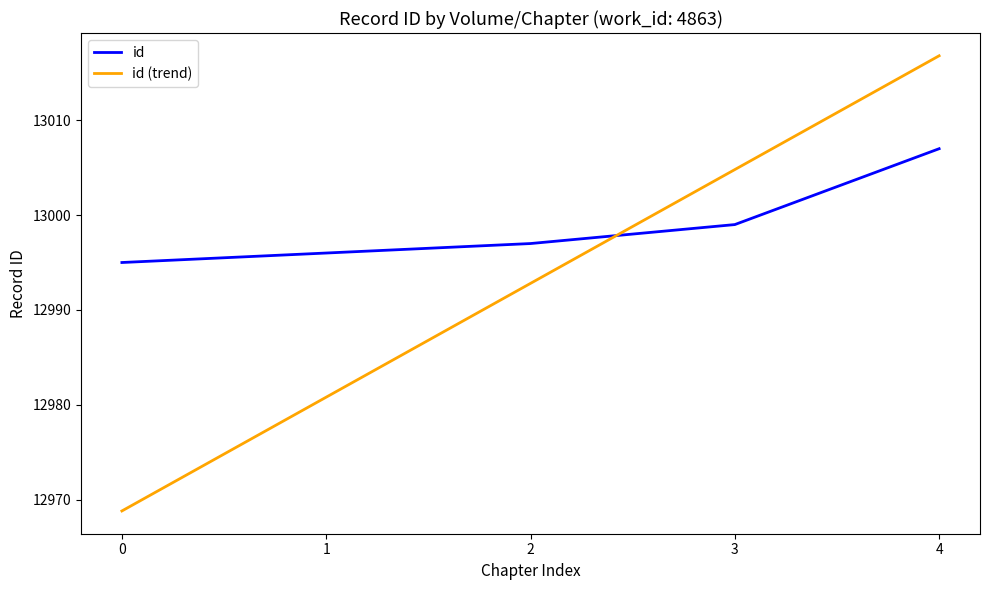

Reading left to right, what are all the values shown in this chart?

id: 0=12995.0	1=12996.0	2=12997.0	3=12999.0	4=13007.0
id (trend): 0=12968.8	1=12980.8	2=12992.8	3=13004.8	4=13016.8